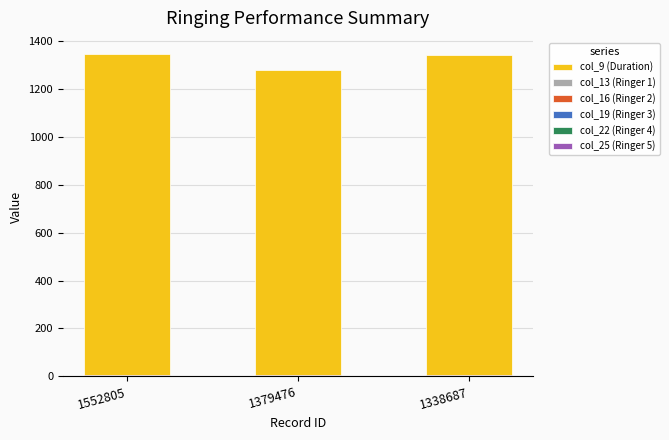

Count the number of categories in the chart.

3